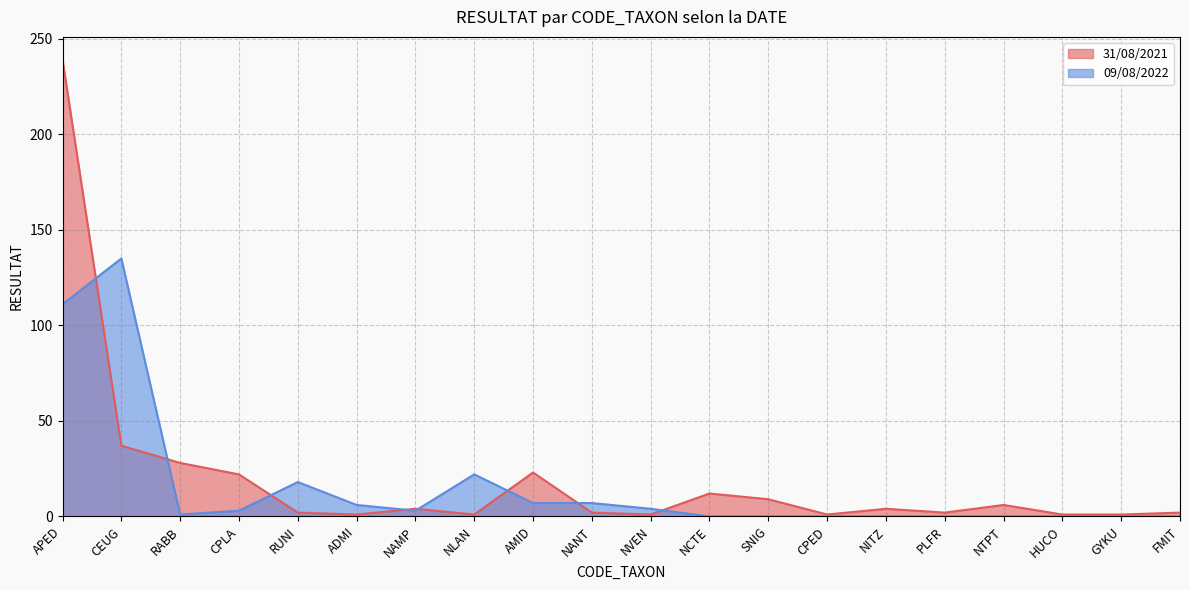

Where does the 09/08/2022 series first go above 3?

APED